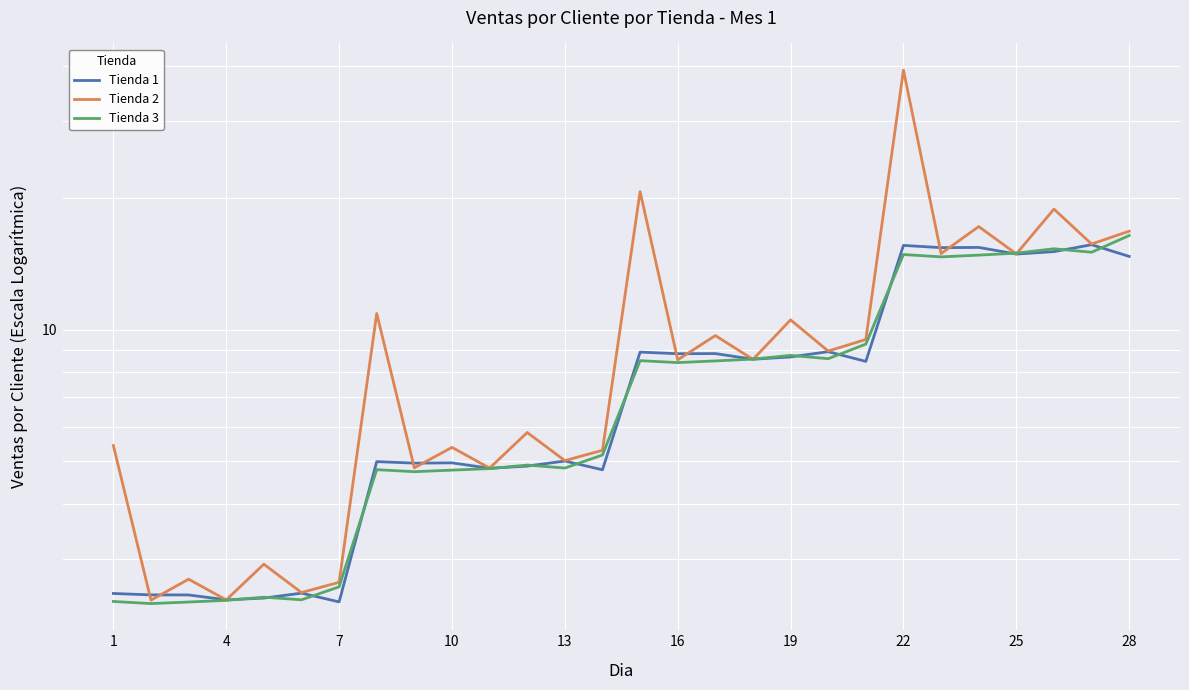

Is it true that Tienda 3 equals 24.8 at 22?

False